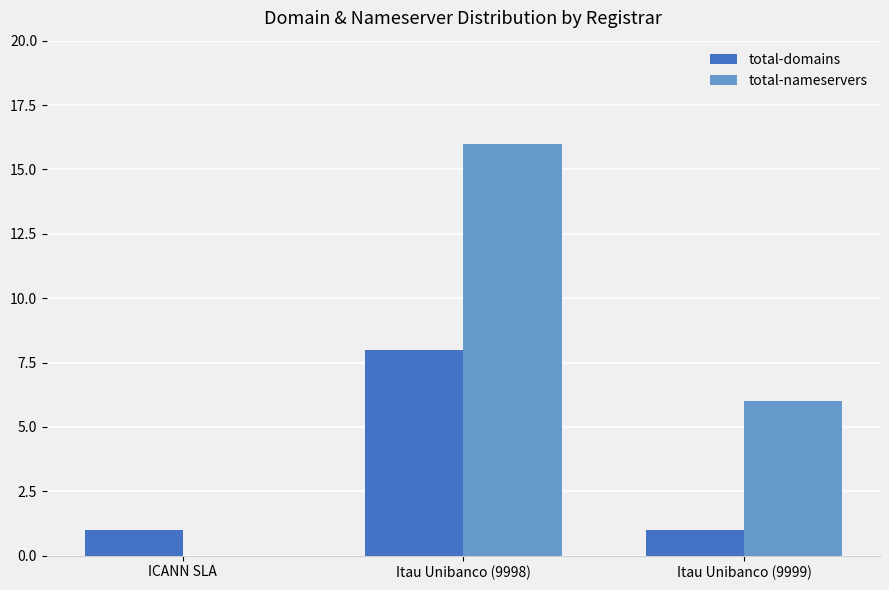

Read the total-domains value at ICANN SLA.

1